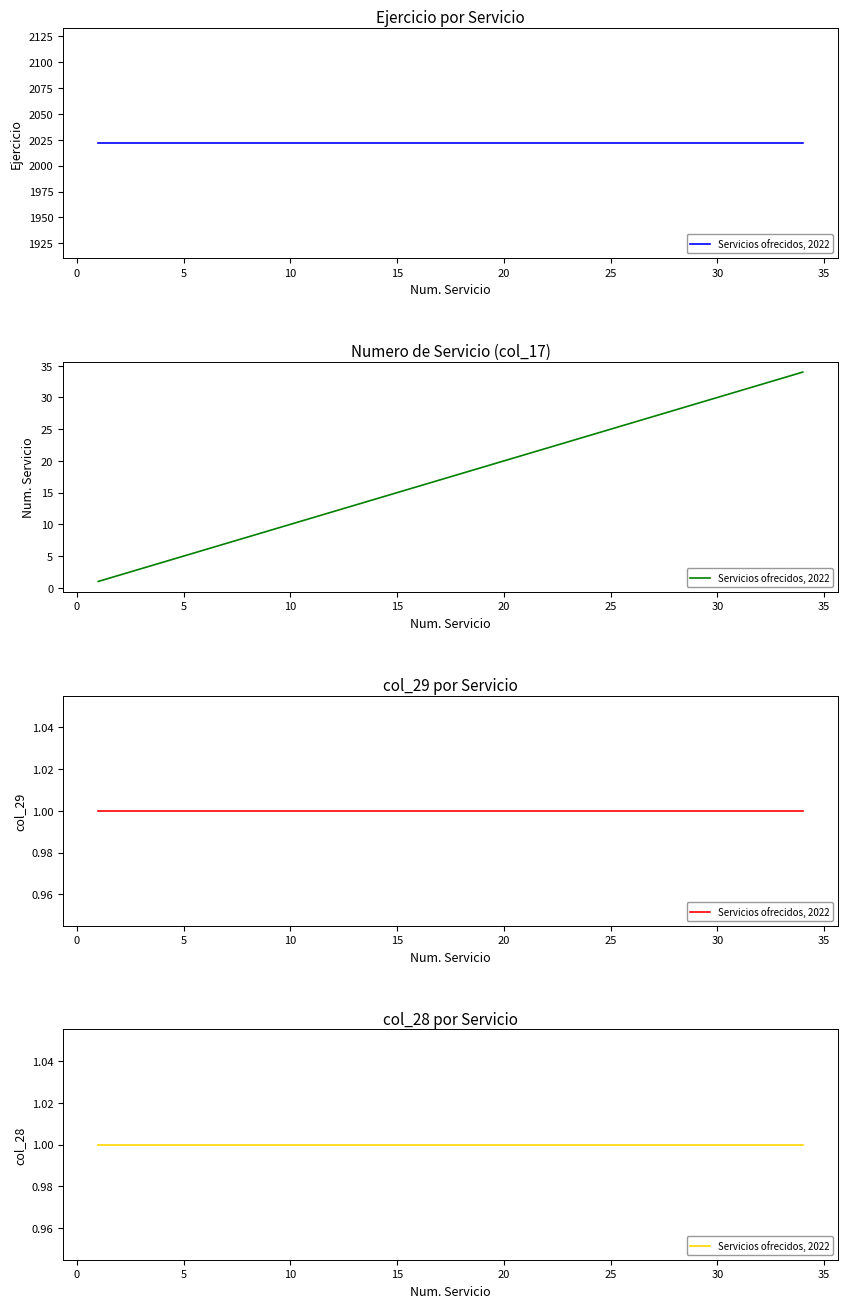

How many lines are shown in the chart?

4